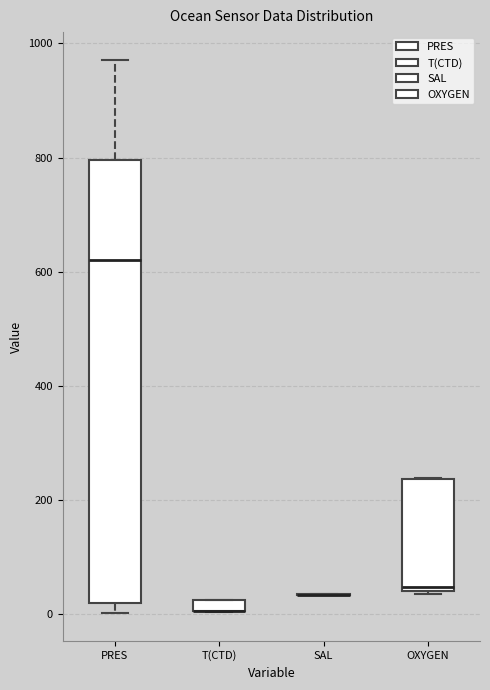

Where is the upper edge of the box for OXYGEN on the y-axis? The values are not printed on the chart, so give them approximately, as read against the axis.

240